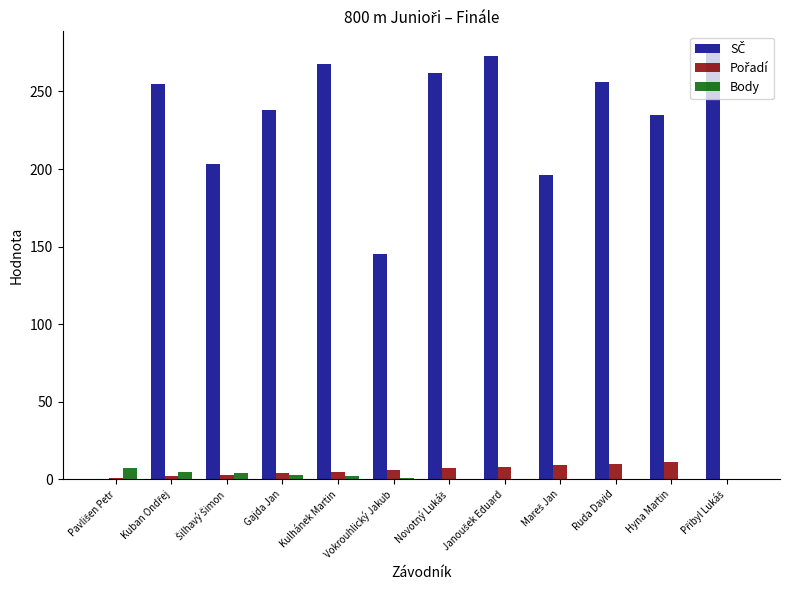

At which category does the chart reach its peak across all series?

Přibyl Lukáš